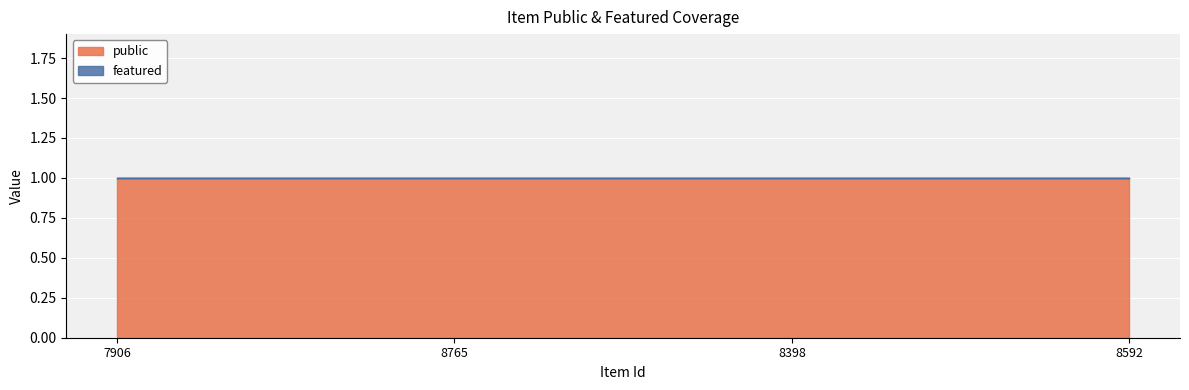

Which series has the largest total across all categories?

public